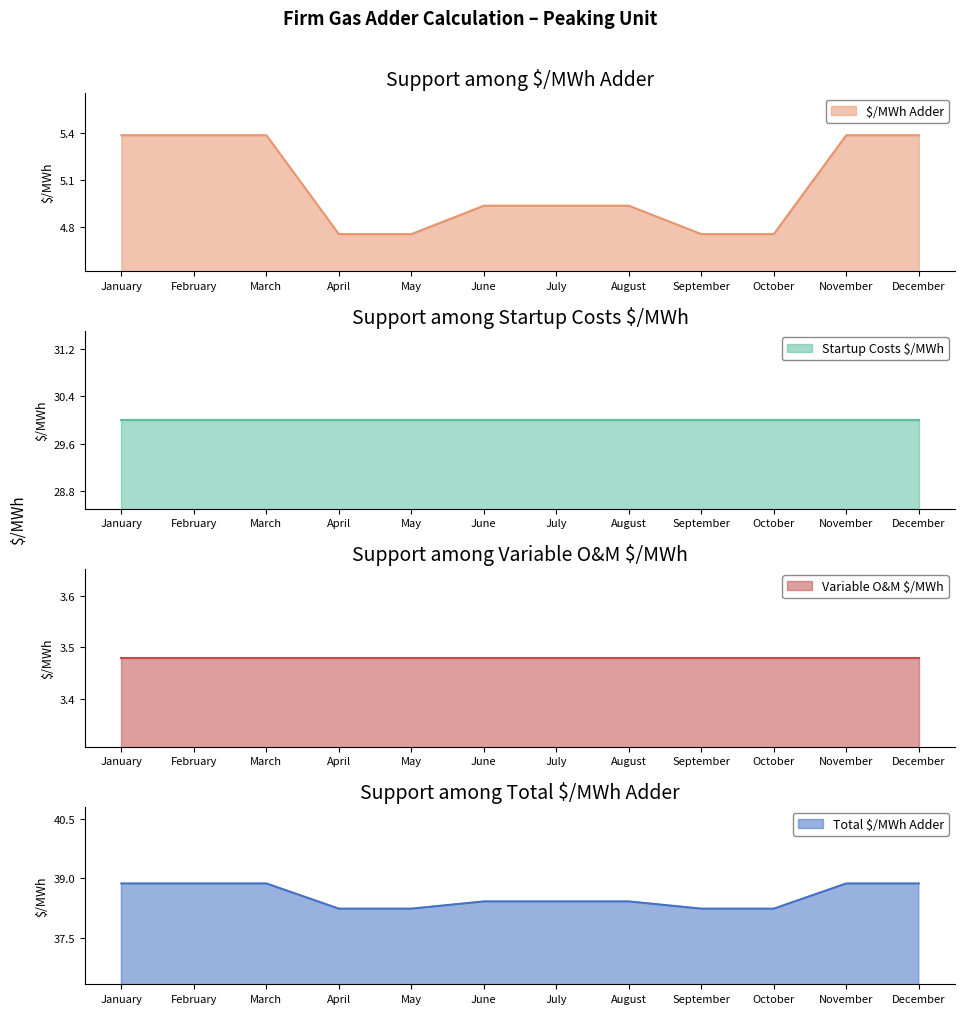

What is the value of the Total $/MWh Adder point at the 6th from the left?

4.9